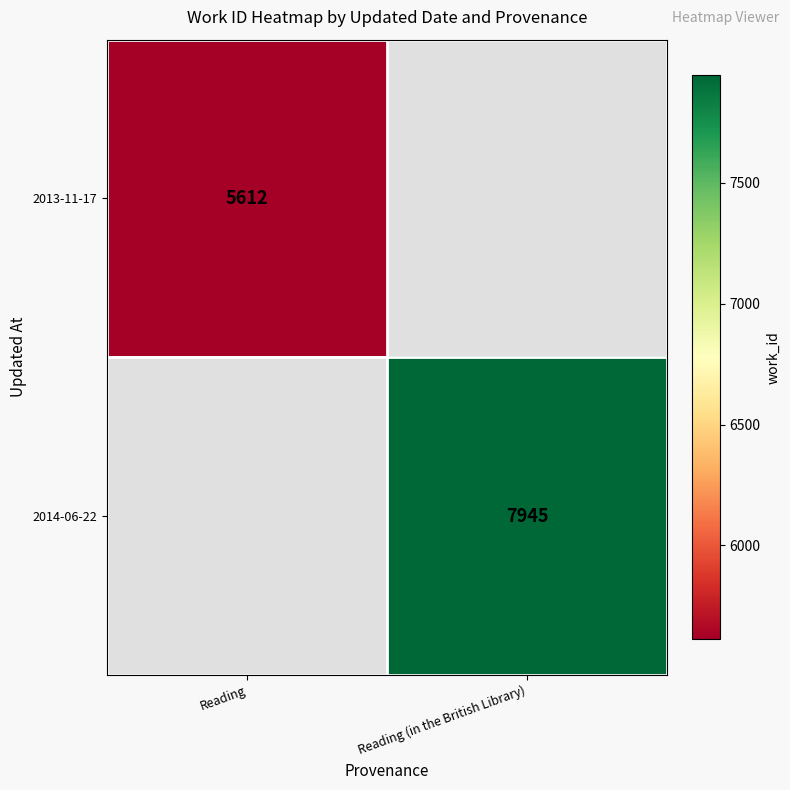

Is the value of 2014-06-22 at Reading (in the British Library) greater than the value of 2013-11-17 at Reading?

Yes